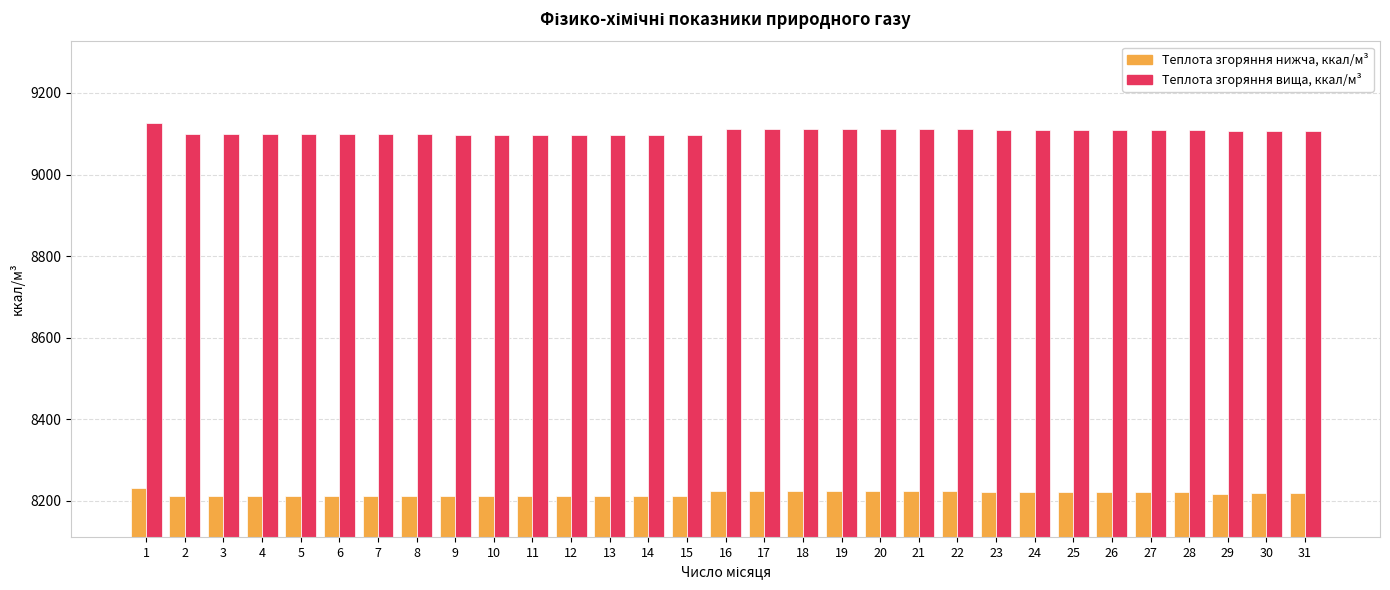

What is the smallest value displayed?

8211.5